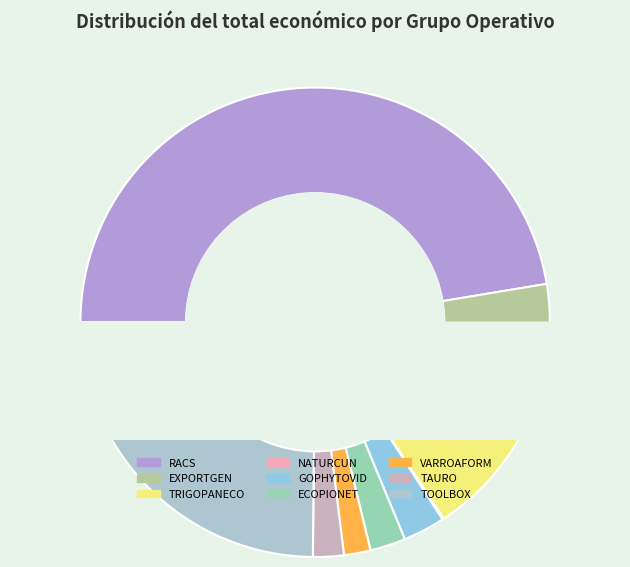

Does any single category account for the majority?

No